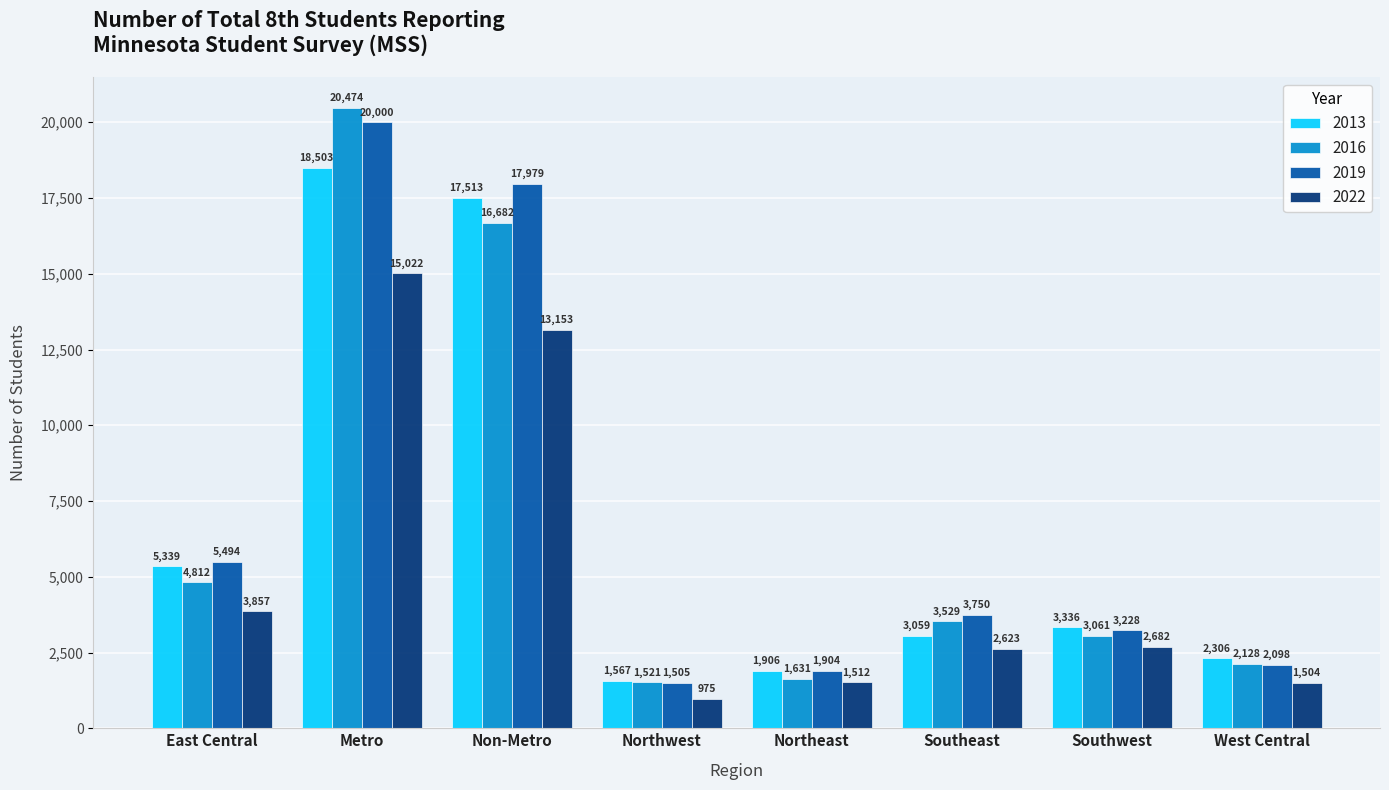

What is the greatest value displayed?

20474